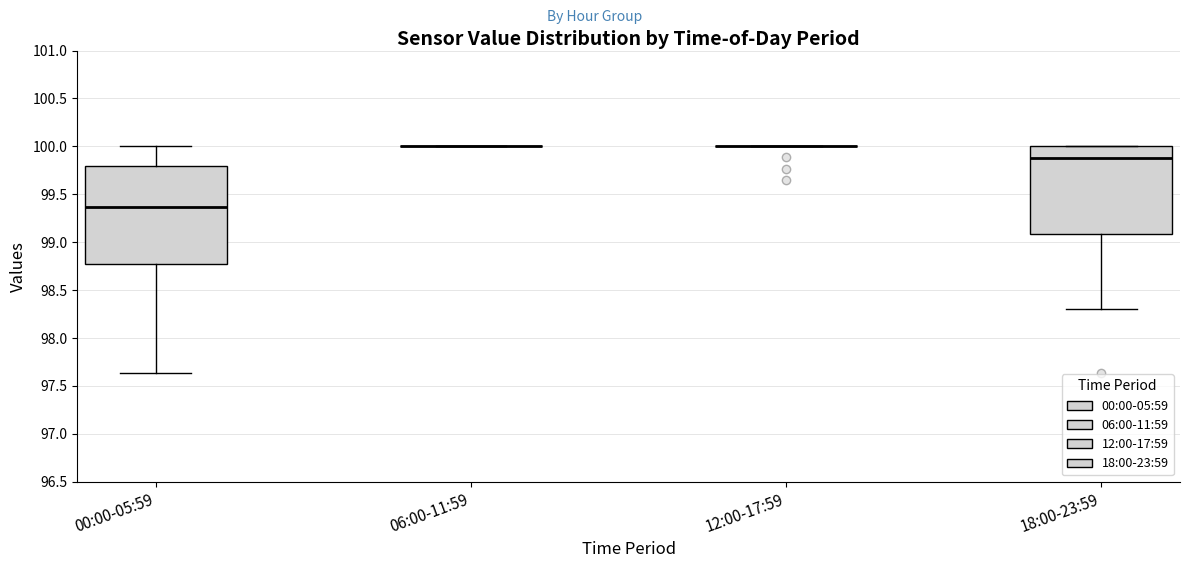

Where is the upper edge of the box for 18:00-23:59 on the y-axis? The values are not printed on the chart, so give them approximately, as read against the axis.

100.00